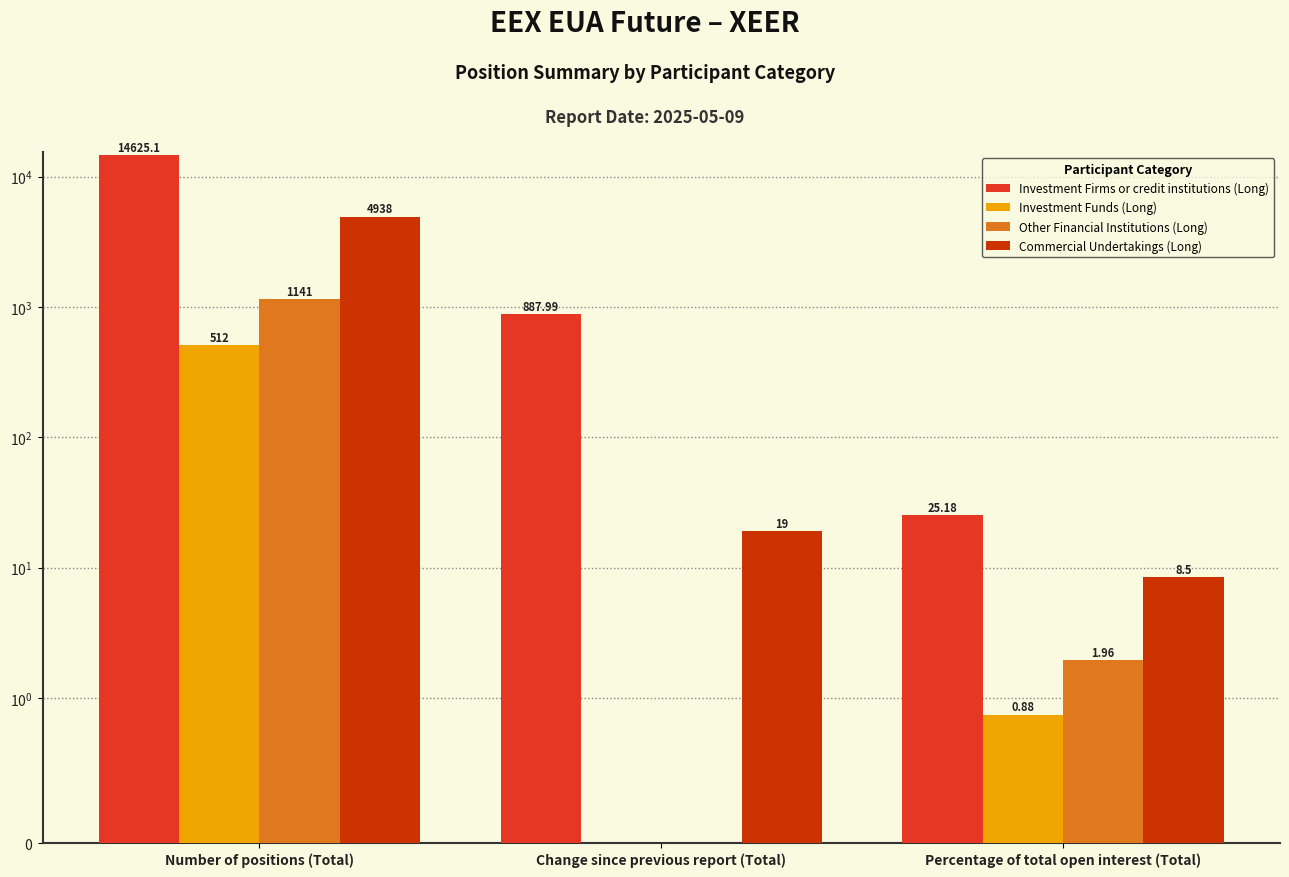

What is the total value across all series at Percentage of total open interest (Total)?

36.5